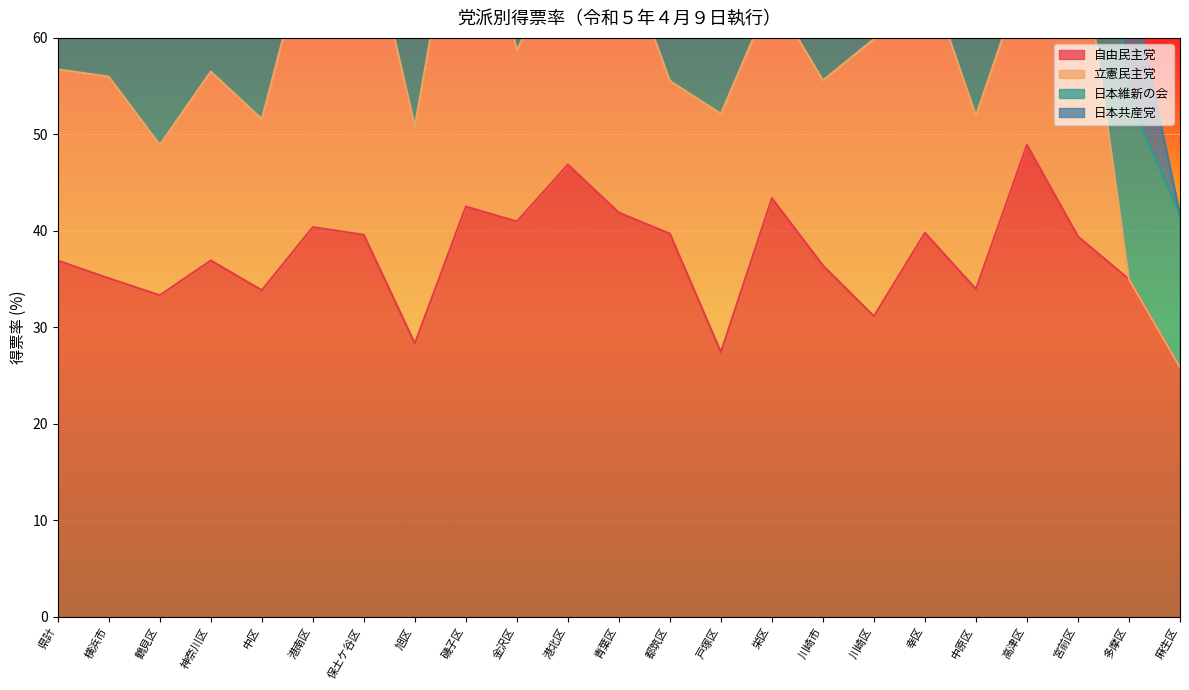

Reading right to left, extract all data points from this chart.

自由民主党: 麻生区=25.9	多摩区=35.0	宮前区=39.4	高津区=48.9	中原区=34.0	幸区=39.8	川崎区=31.1	川崎市=36.4	栄区=43.4	戸塚区=27.4	都筑区=39.7	青葉区=41.9	港北区=46.9	金沢区=41.0	磯子区=42.5	旭区=28.3	保土ケ谷区=39.6	港南区=40.4	中区=33.9	神奈川区=36.9	鶴見区=33.3	横浜市=35.1	県計=36.9
立憲民主党: 麻生区=0.0	多摩区=0.0	宮前区=33.4	高津区=18.5	中原区=18.0	幸区=27.4	川崎区=28.7	川崎市=19.2	栄区=21.1	戸塚区=24.7	都筑区=15.8	青葉区=28.2	港北区=23.0	金沢区=17.7	磯子区=38.5	旭区=22.5	保土ケ谷区=34.2	港南区=31.4	中区=17.7	神奈川区=19.6	鶴見区=15.6	横浜市=20.9	県計=19.8
日本維新の会: 麻生区=15.8	多摩区=18.7	宮前区=28.7	高津区=17.5	中原区=21.1	幸区=18.6	川崎区=14.5	川崎市=19.5	栄区=20.0	戸塚区=12.7	都筑区=22.8	青葉区=14.0	港北区=16.6	金沢区=20.6	磯子区=19.3	旭区=14.5	保土ケ谷区=18.9	港南区=19.6	中区=22.9	神奈川区=23.9	鶴見区=15.8	横浜市=15.3	県計=15.4
日本共産党: 麻生区=0.0	多摩区=12.9	宮前区=0.0	高津区=15.6	中原区=17.5	幸区=12.8	川崎区=12.7	川崎市=10.5	栄区=0.0	戸塚区=8.3	都筑区=0.0	青葉区=0.0	港北区=18.8	金沢区=0.0	磯子区=0.0	旭区=9.6	保土ケ谷区=10.1	港南区=0.0	中区=0.0	神奈川区=13.7	鶴見区=16.9	横浜市=6.5	県計=6.2